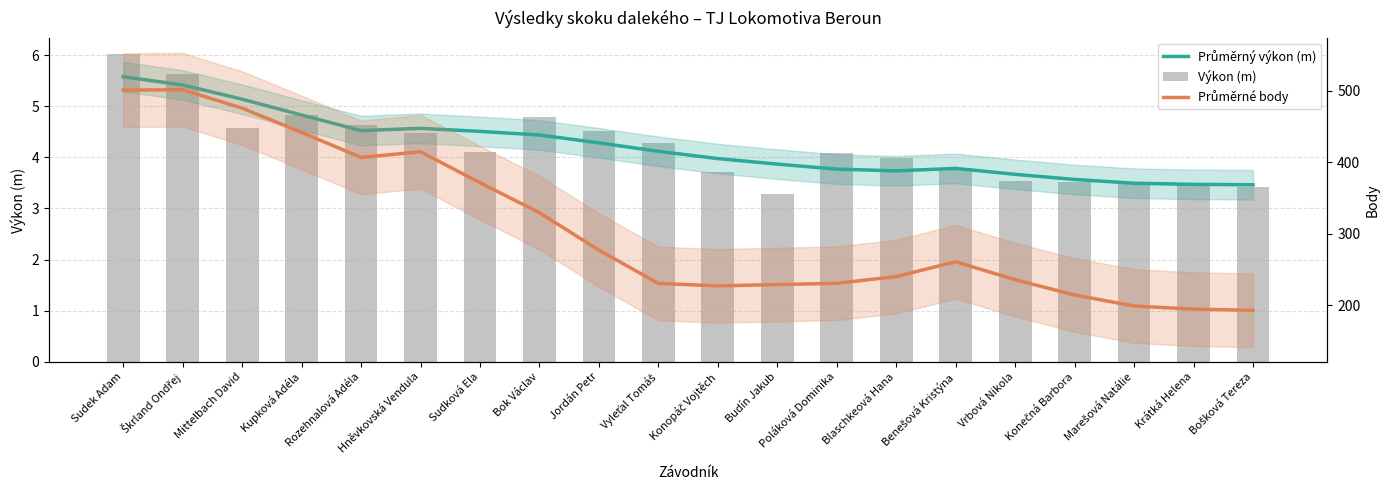

Reading left to right, what are all the values shown in this chart?

Průměrný výkon (m): Sudek Adam=5.6	Škrland Ondřej=5.4	Mittelbach David=5.1	Kupková Adéla=4.8	Rozehnalová Adéla=4.5	Hněvkovská Vendula=4.6	Sudková Ela=4.5	Bok Václav=4.4	Jordán Petr=4.3	Vyleťal Tomáš=4.1	Konopáč Vojtěch=4.0	Budín Jakub=3.9	Poláková Dominika=3.8	Blaschkeová Hana=3.7	Benešová Kristýna=3.8	Vrbová Nikola=3.7	Konečná Barbora=3.6	Marešová Natálie=3.5	Krátká Helena=3.5	Bošková Tereza=3.5
Výkon (m): Sudek Adam=6.0	Škrland Ondřej=5.6	Mittelbach David=4.6	Kupková Adéla=4.8	Rozehnalová Adéla=4.6	Hněvkovská Vendula=4.5	Sudková Ela=4.1	Bok Václav=4.8	Jordán Petr=4.5	Vyleťal Tomáš=4.3	Konopáč Vojtěch=3.7	Budín Jakub=3.3	Poláková Dominika=4.1	Blaschkeová Hana=4.0	Benešová Kristýna=3.8	Vrbová Nikola=3.5	Konečná Barbora=3.5	Marešová Natálie=3.5	Krátká Helena=3.5	Bošková Tereza=3.4
Průměrné body: Sudek Adam=501.0	Škrland Ondřej=501.6	Mittelbach David=475.8	Kupková Adéla=441.8	Rozehnalová Adéla=406.8	Hněvkovská Vendula=414.8	Sudková Ela=371.4	Bok Václav=329.4	Jordán Petr=277.0	Vyleťal Tomáš=230.4	Konopáč Vojtěch=227.0	Budín Jakub=228.8	Poláková Dominika=230.6	Blaschkeová Hana=240.0	Benešová Kristýna=260.8	Vrbová Nikola=235.6	Konečná Barbora=214.2	Marešová Natálie=198.8	Krátká Helena=194.4	Bošková Tereza=192.8